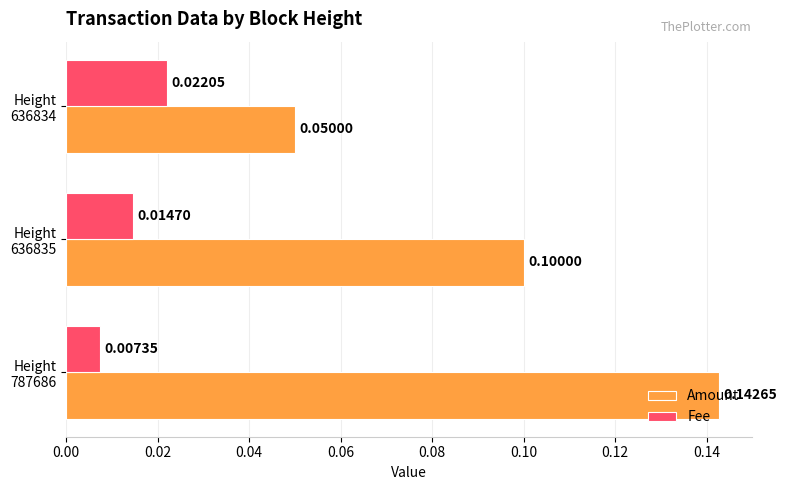

How many data points does each series have?

3